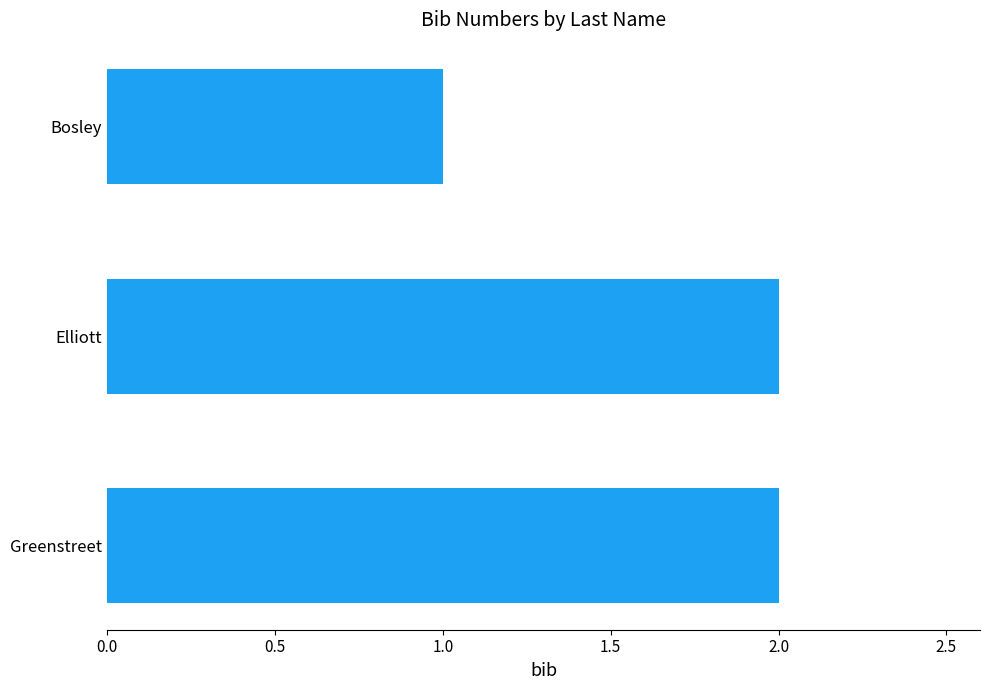

The chart shows a value of 0 at Bosley. True or false?

False